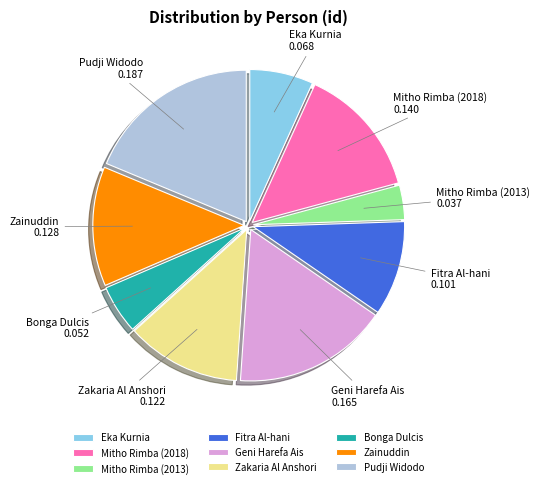

Combined, do Fitra Al-hani and Pudji Widodo account for over 50%?

No